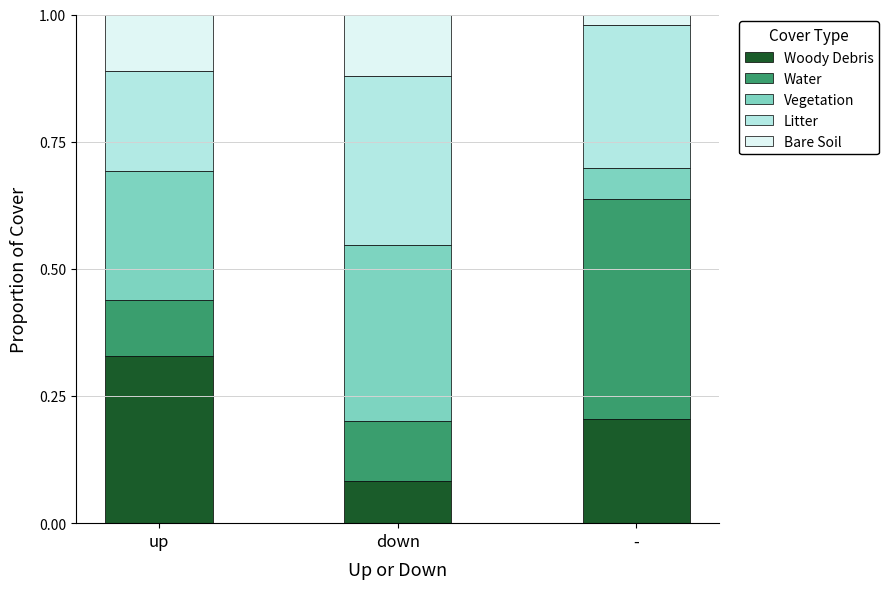

Count the number of data series in this chart.

5